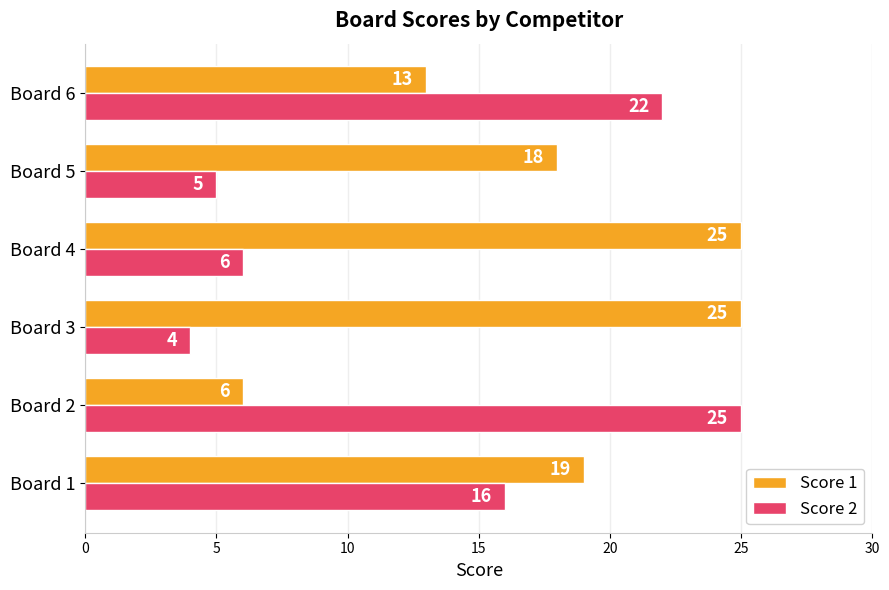

Rank the series by their average value, from lowest to highest.

Score 2, Score 1